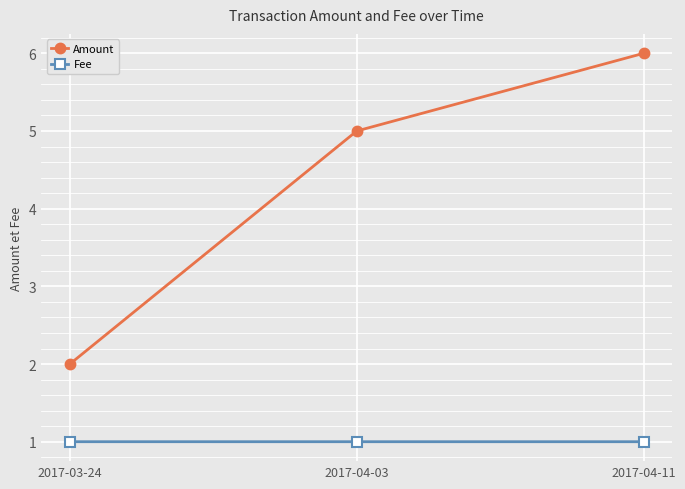

Reading left to right, transcribe all the data shown in this chart.

Amount: 2017-03-24=2.0	2017-04-03=5.0	2017-04-11=6.0
Fee: 2017-03-24=1.0	2017-04-03=1.0	2017-04-11=1.0